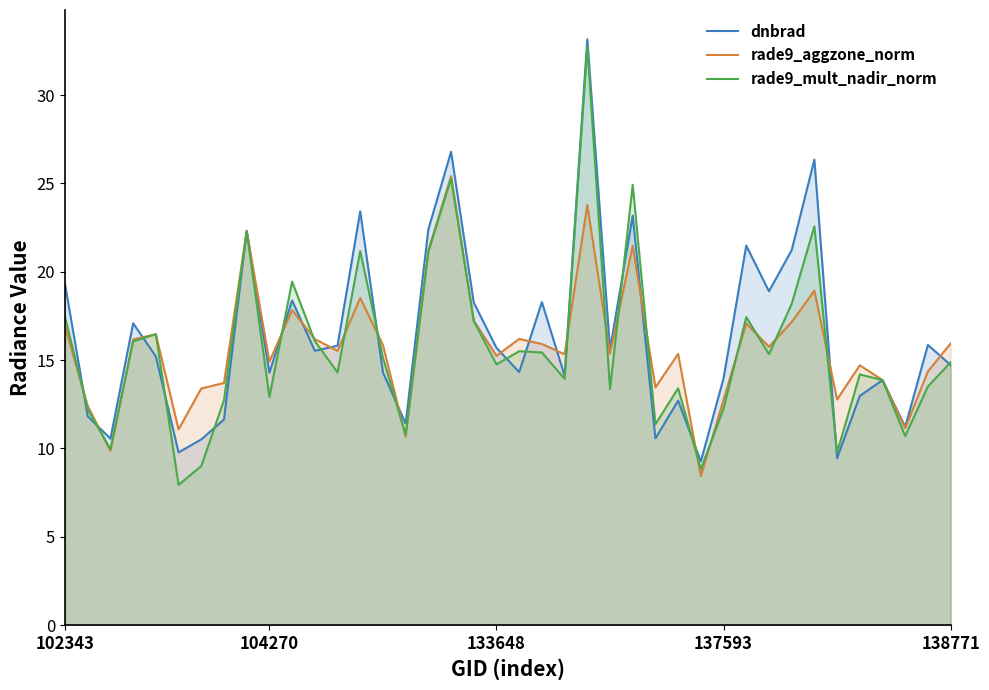

In dnbrad, how many points are lower than both neighbors (excluding endpoints)?

13